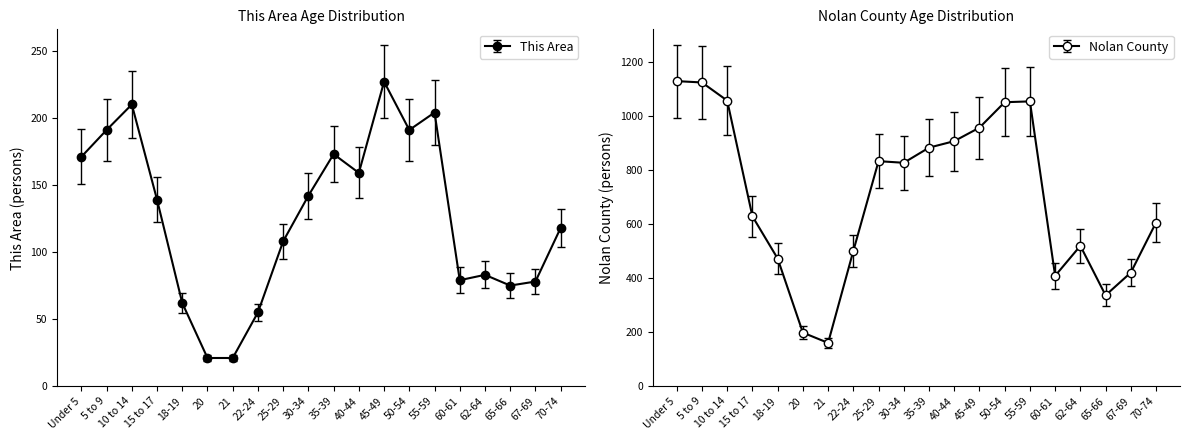

At which category does This Area reach its first local peak?

10 to 14